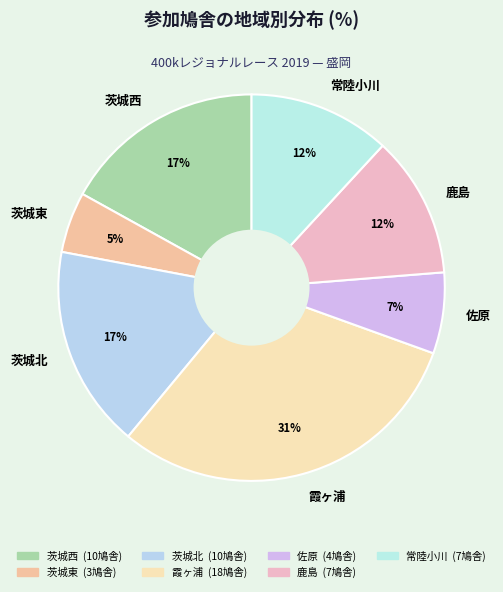

Approximately how many times larger is the value at 鹿島 compared to 茨城西?

0.7